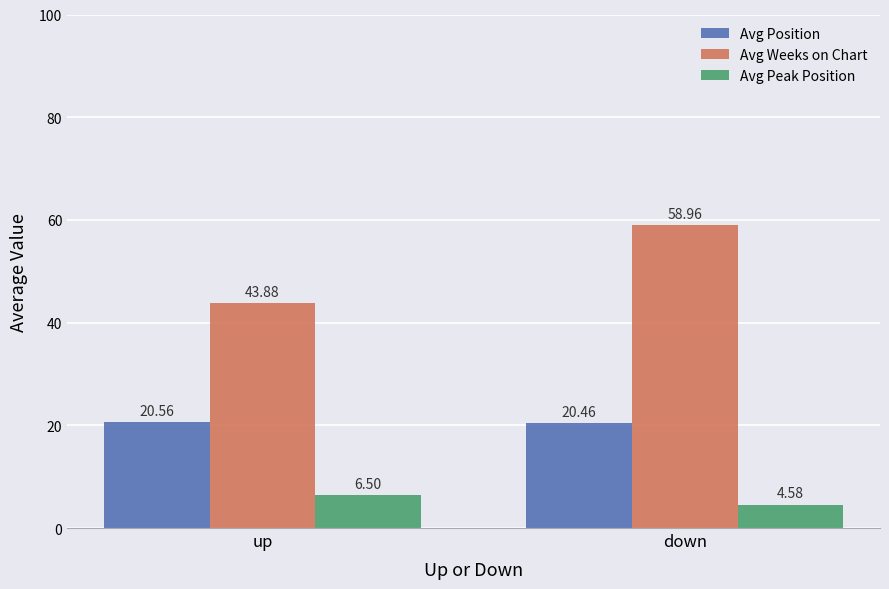

How many values in the Avg Peak Position series exceed 6?

1